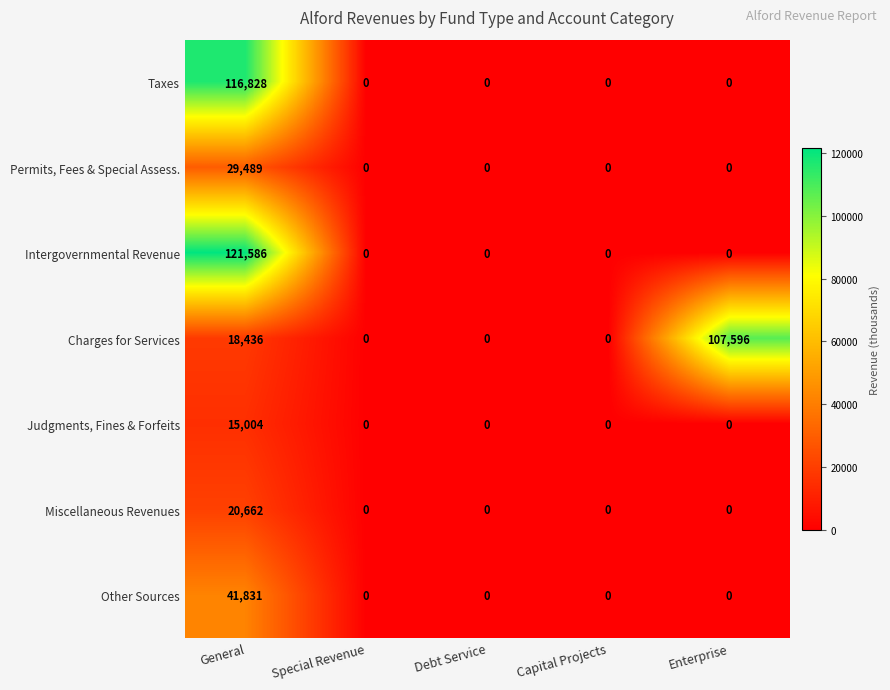

What is the sum of all Miscellaneous Revenues values?

20662